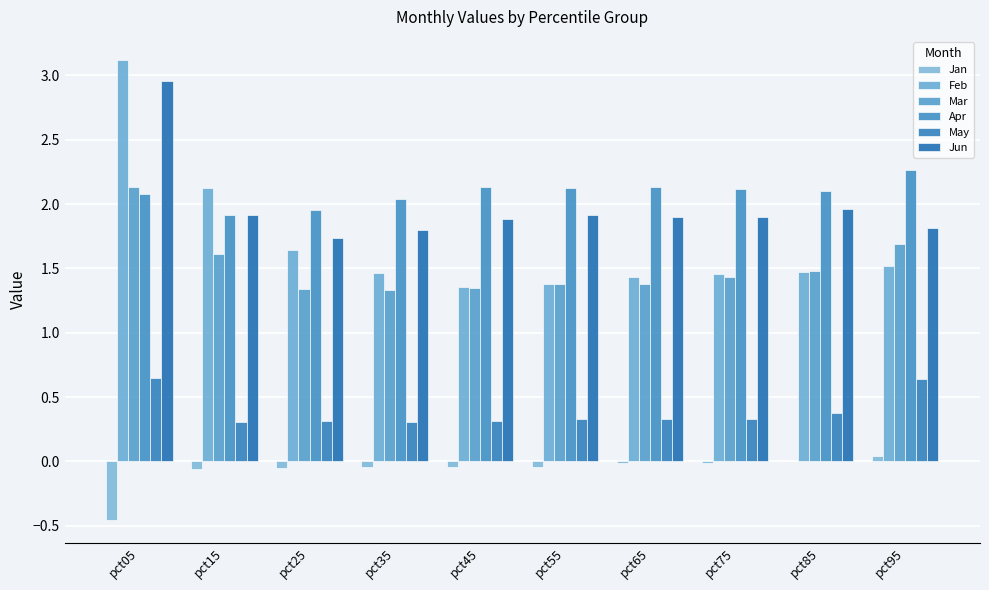

Count the number of data series in this chart.

6